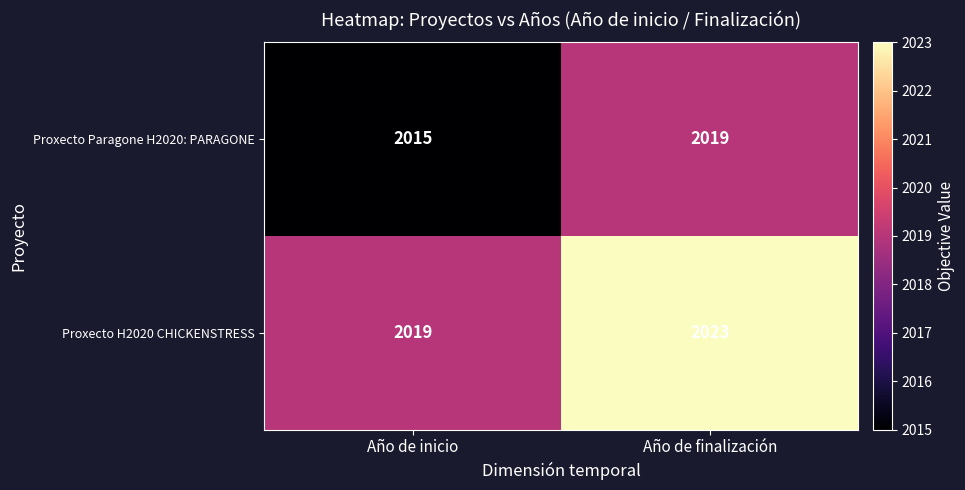

What is the difference between the maximum and minimum values in the Proxecto H2020 CHICKENSTRESS series?

4